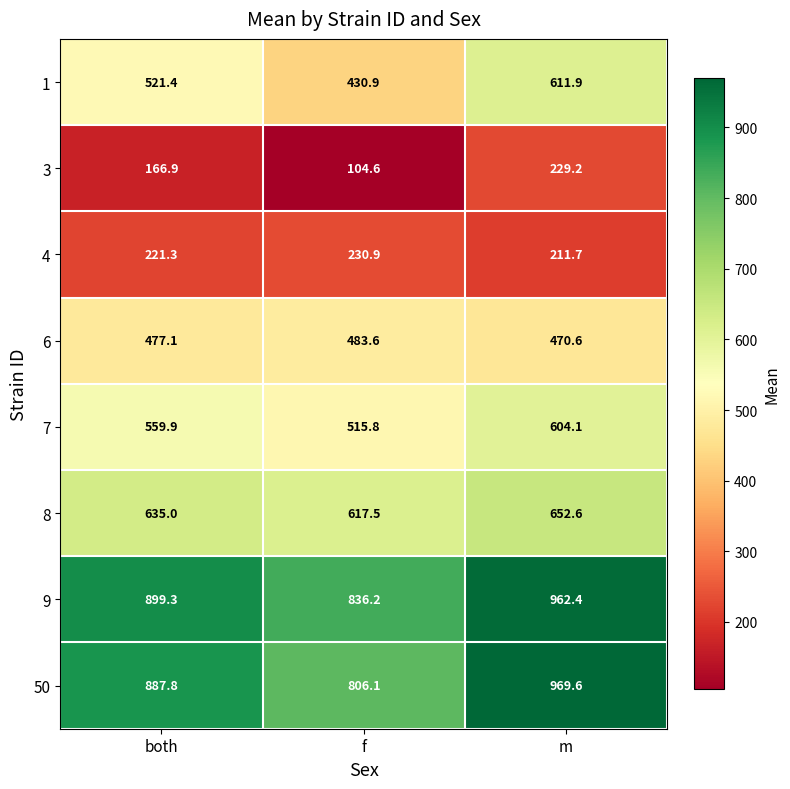

Reading right to left, extract all data points from this chart.

1: m=611.9	f=430.9	both=521.4
3: m=229.2	f=104.6	both=166.9
4: m=211.7	f=230.9	both=221.3
6: m=470.6	f=483.6	both=477.1
7: m=604.1	f=515.8	both=559.9
8: m=652.6	f=617.5	both=635.0
9: m=962.4	f=836.2	both=899.3
50: m=969.6	f=806.1	both=887.8